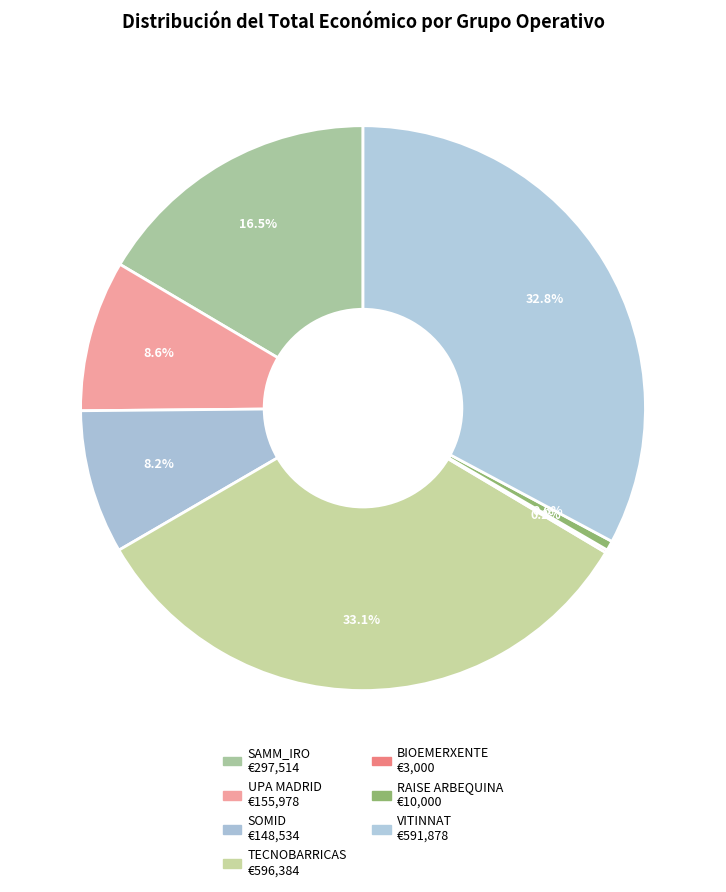

Does any single category account for the majority?

No